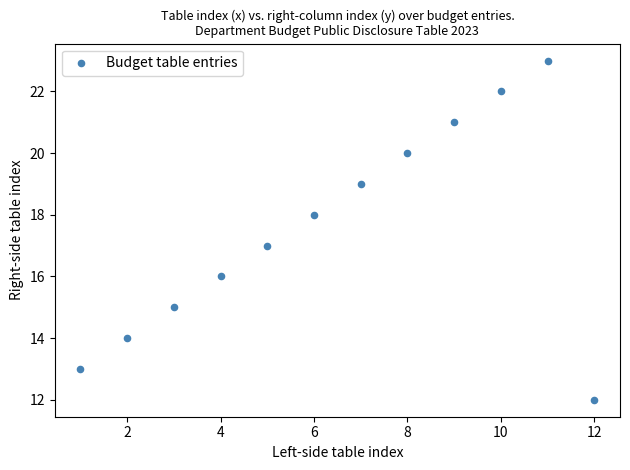

What is the range of Y values (max minus min)?

11